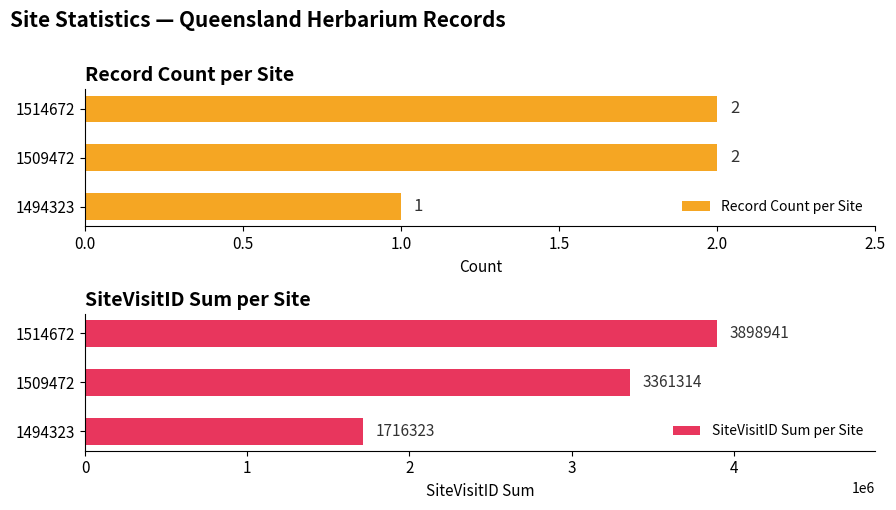

Count the Record Count per Site values in the range 1 to 2.

3